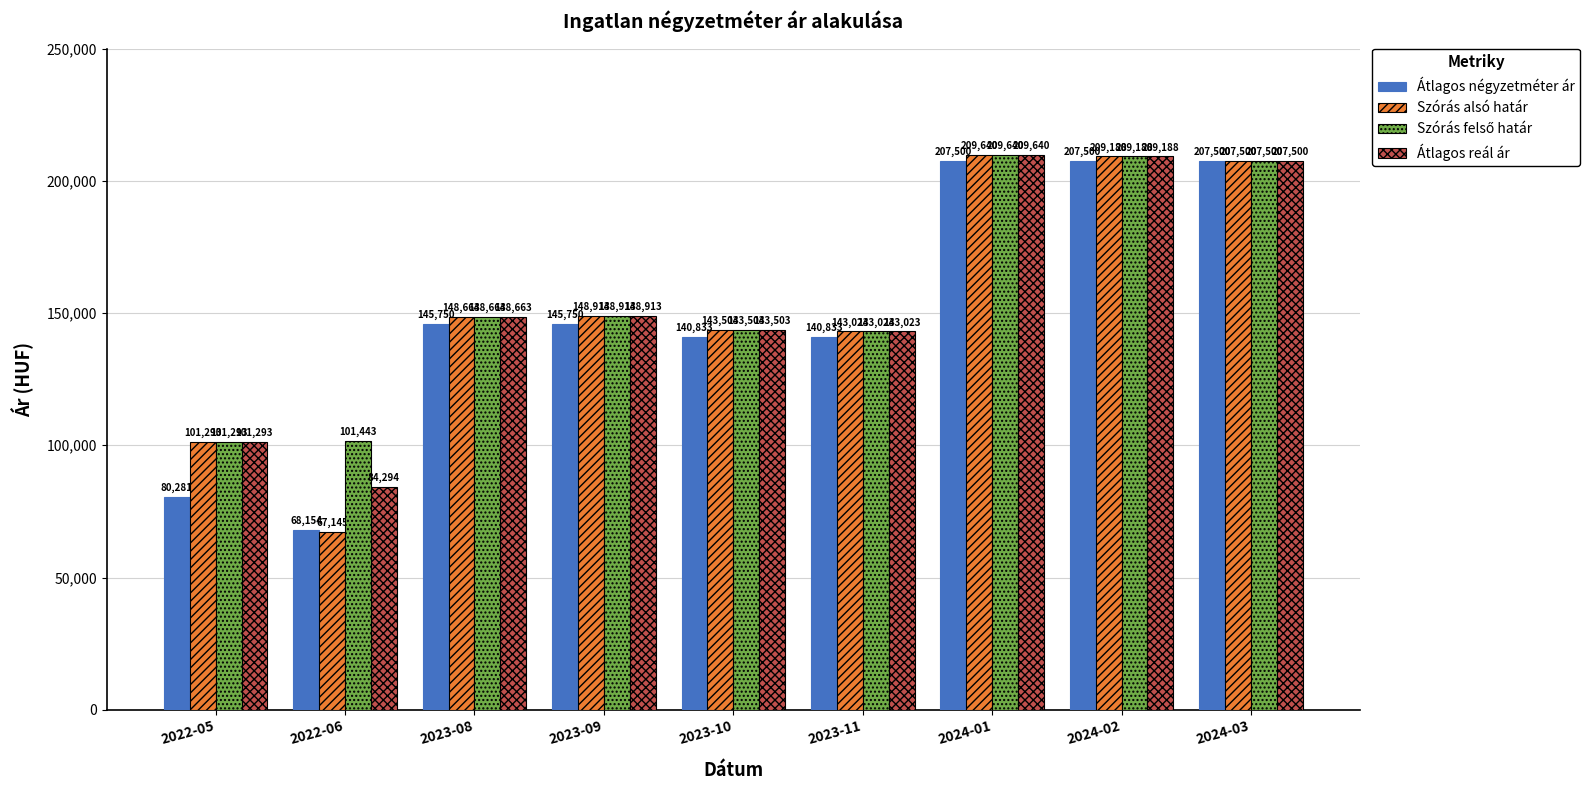

What is the difference between the Átlagos reál ár values at 2022-05 and 2023-09?

47620